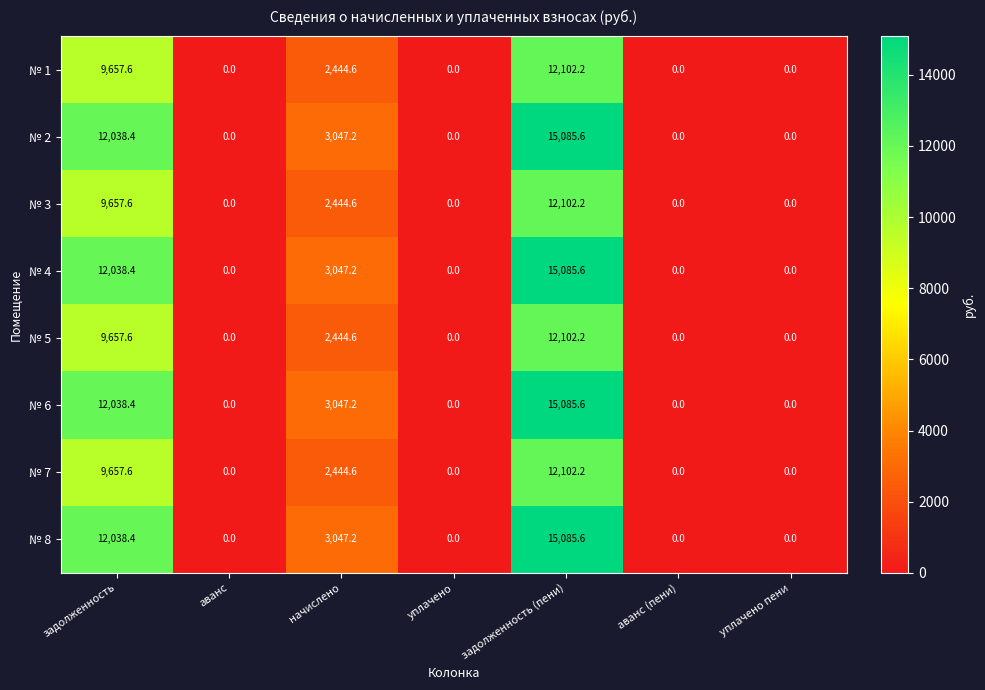

At which label is № 4 closest to 7542?

начислено